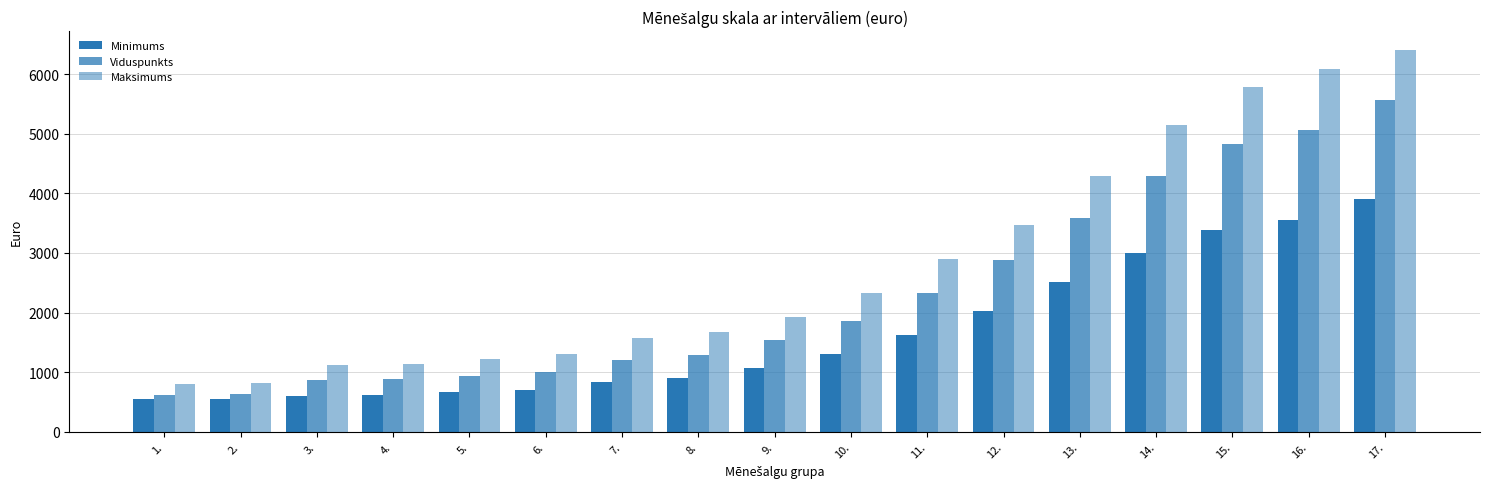

What is the total value across all series at 13.?

10387